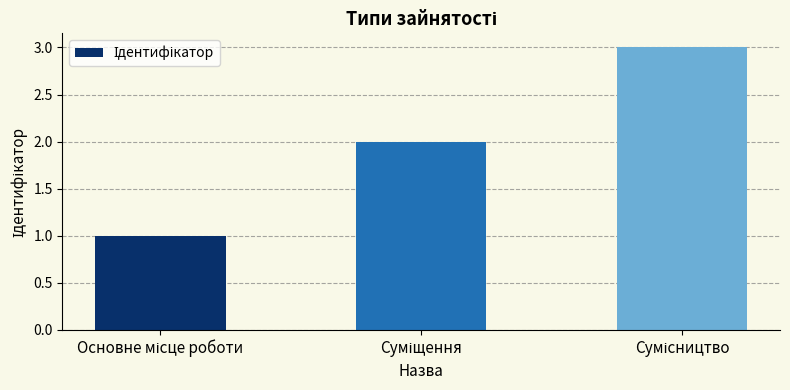

What is the sum of all values?

6